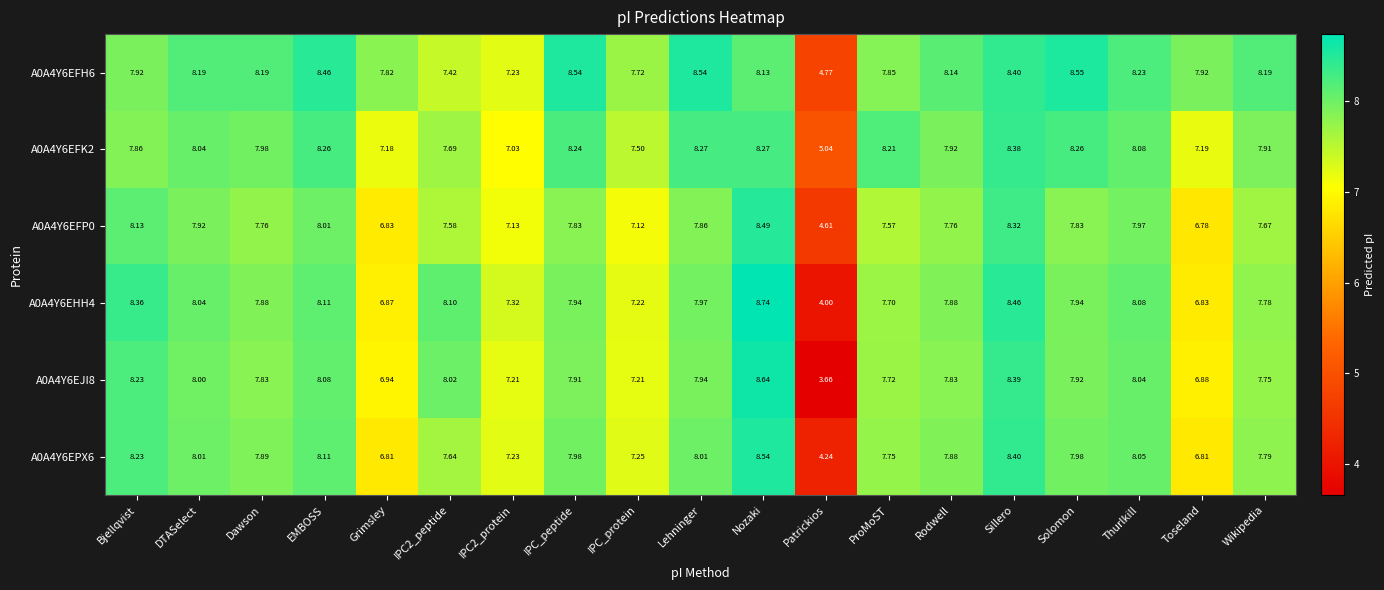

At which label does A0A4Y6EFK2 first exceed 7?

Bjellqvist